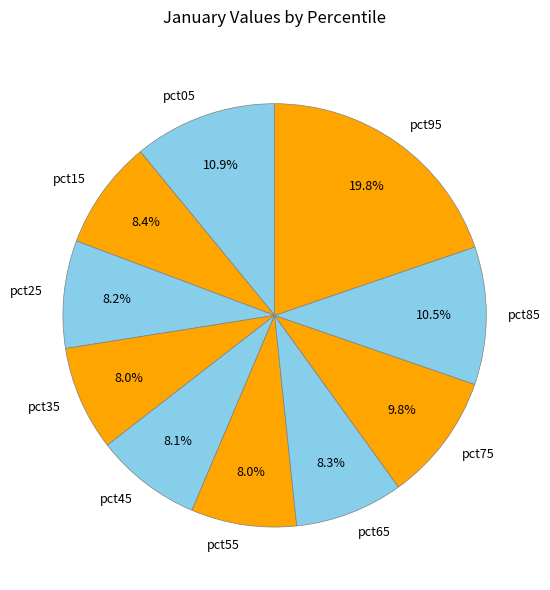

Which has a higher value, pct25 or pct95?

pct95